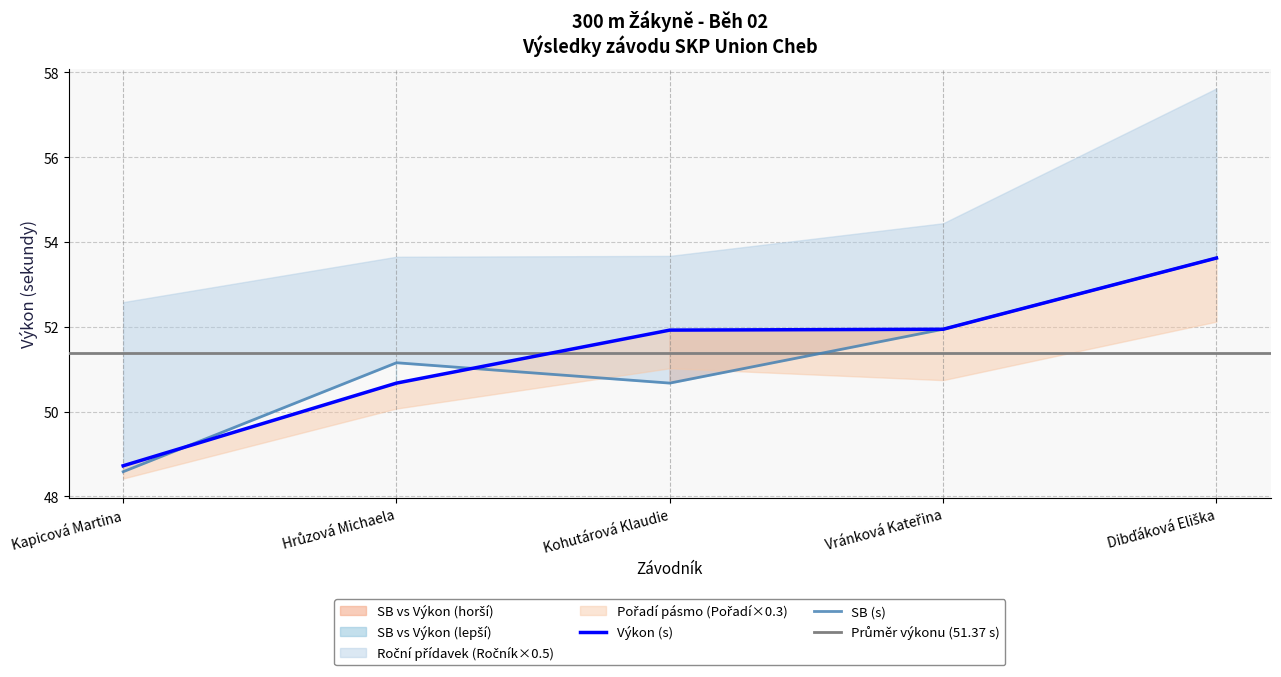

Is it true that Ročník equals 6.0 at Kohutárová Klaudie?

True